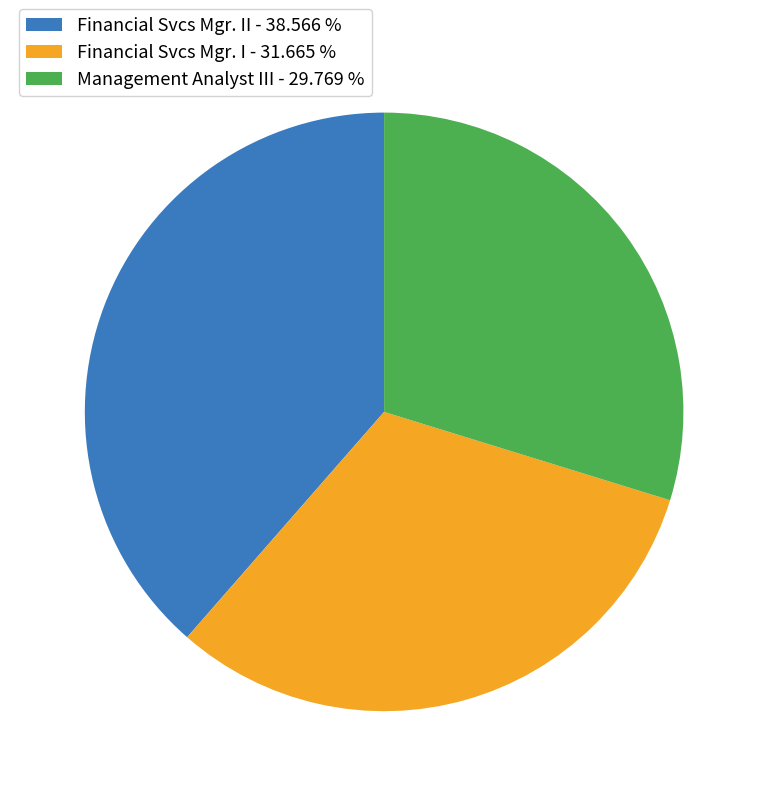

Combined, do Financial Svcs Mgr. II - 38.566 % and Management Analyst III - 29.769 % account for over 50%?

Yes